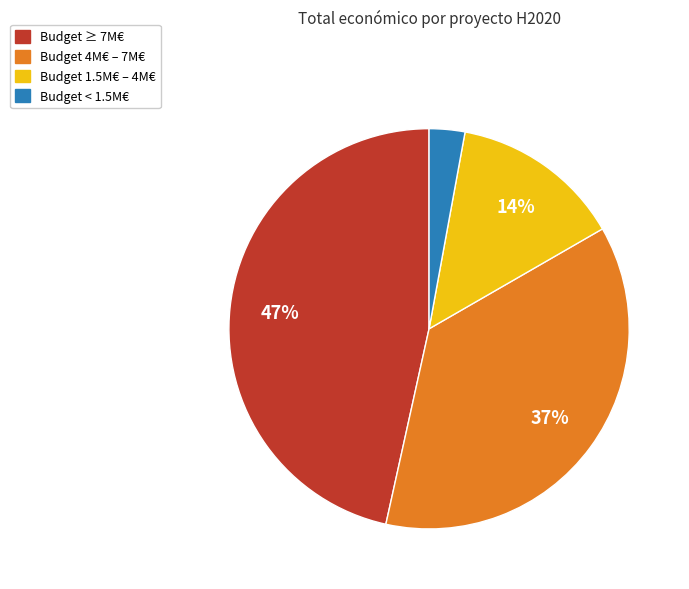

Is there a majority slice in this chart?

No